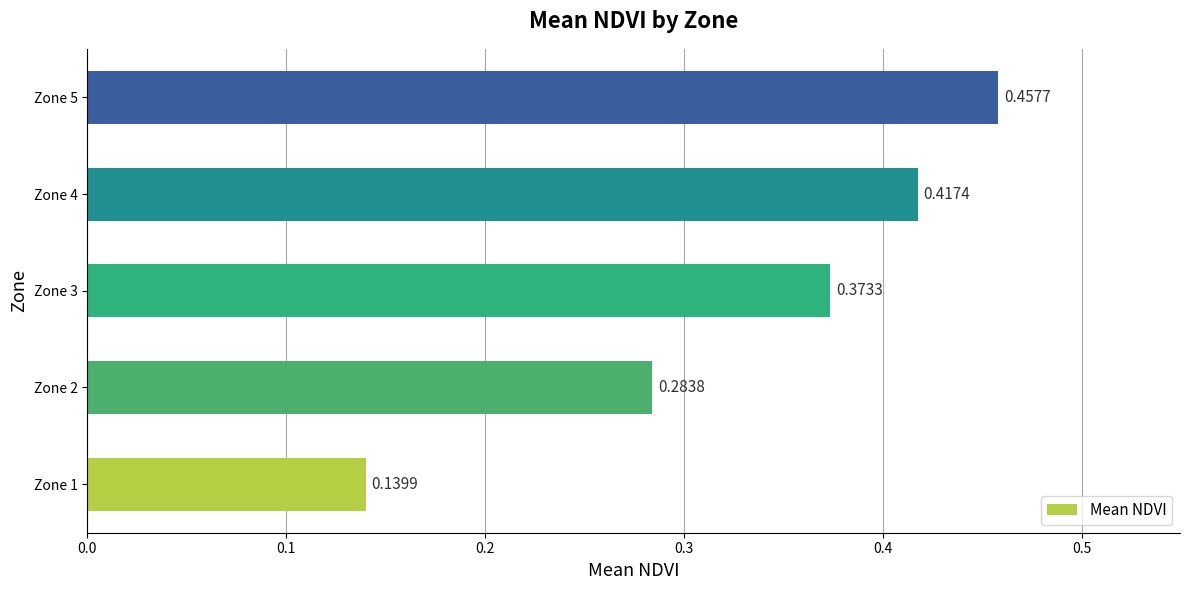

Rank the categories by value from highest to lowest.

Zone 5, Zone 4, Zone 3, Zone 2, Zone 1